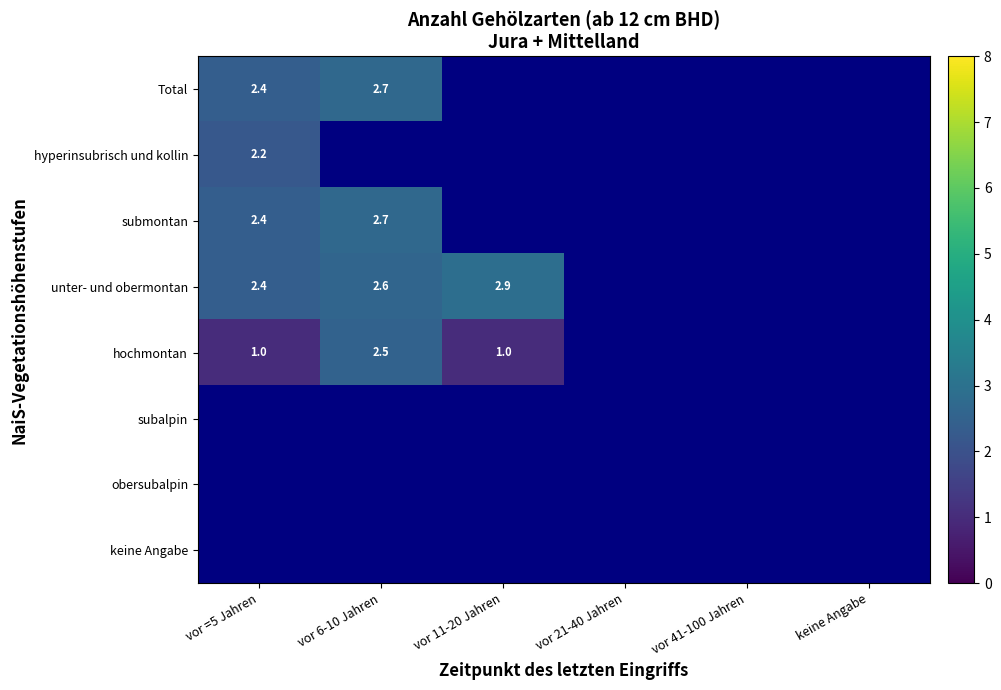

What is the difference between the submontan values at vor =5 Jahren and vor 6-10 Jahren?

0.3